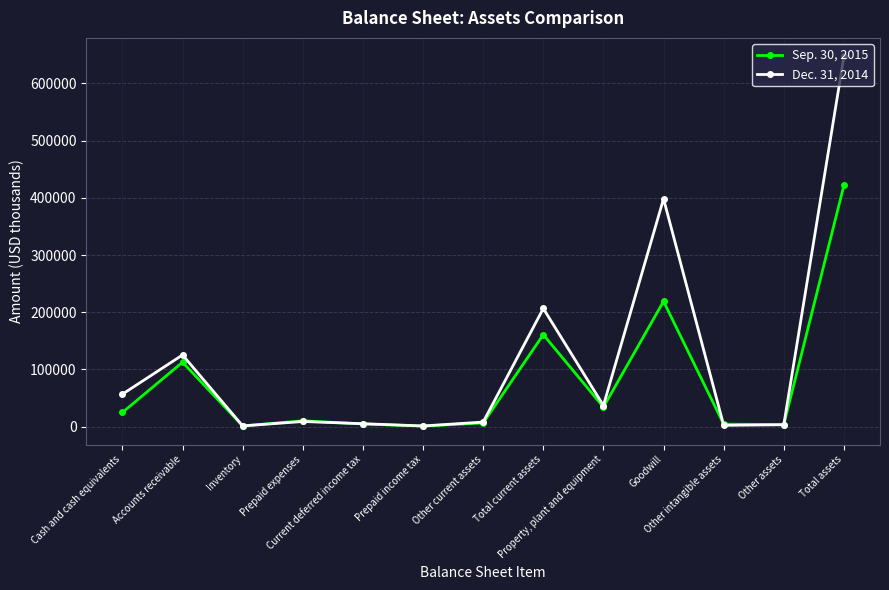

Rank the series at Inventory from lowest to highest value.

Dec. 31, 2014, Sep. 30, 2015